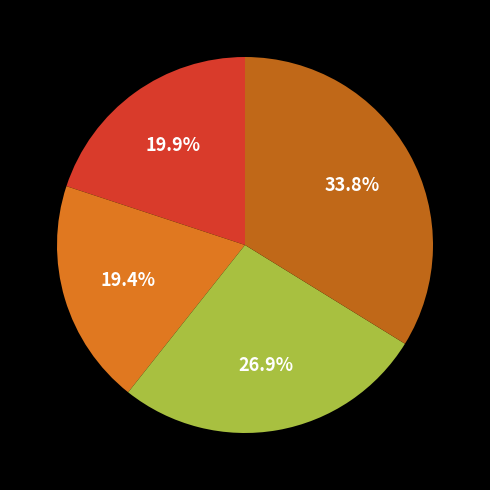

How many slices are in this pie chart?

4